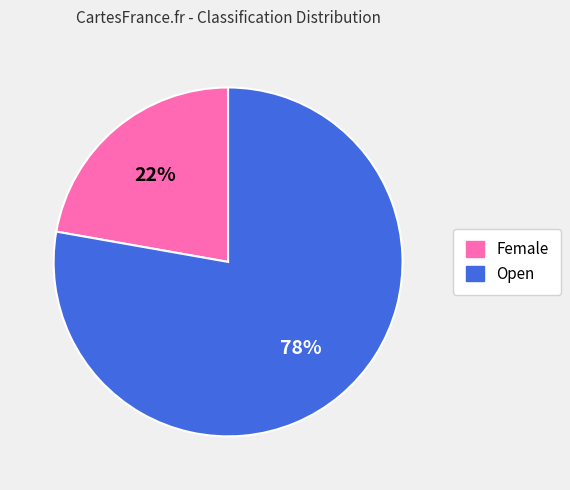

Is it true that Open is 89% of the pie?

False